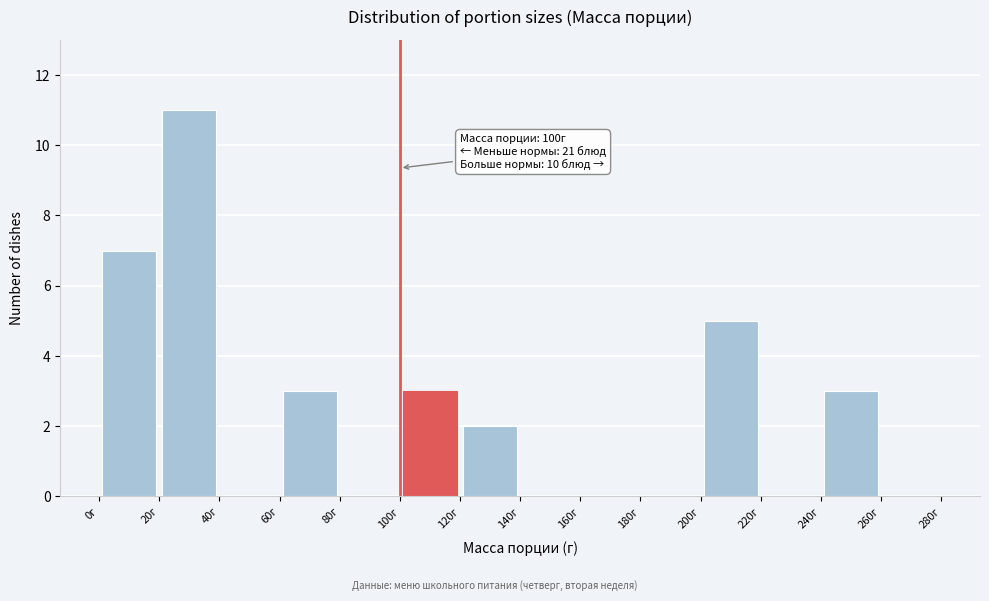

Over which range of the x-axis is the bar tallest?

20 to 40